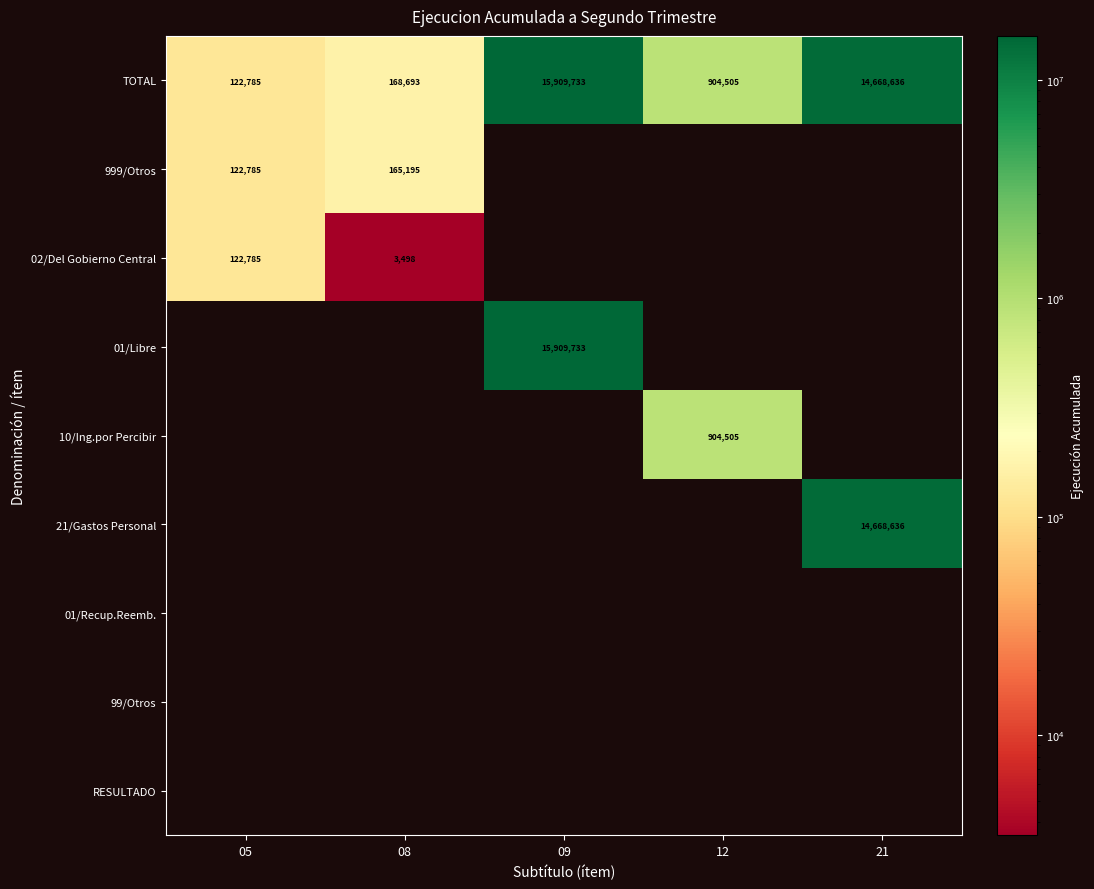

What is the sum of the TOTAL values at 05 and 09?

16032518